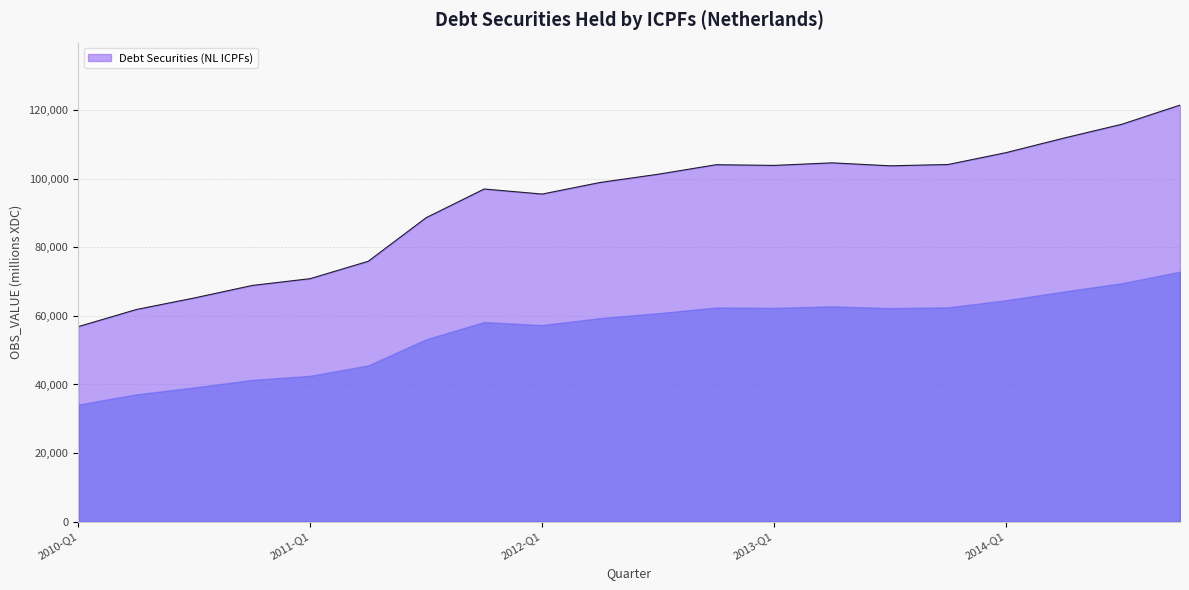

What is the maximum value shown in the chart?

121490